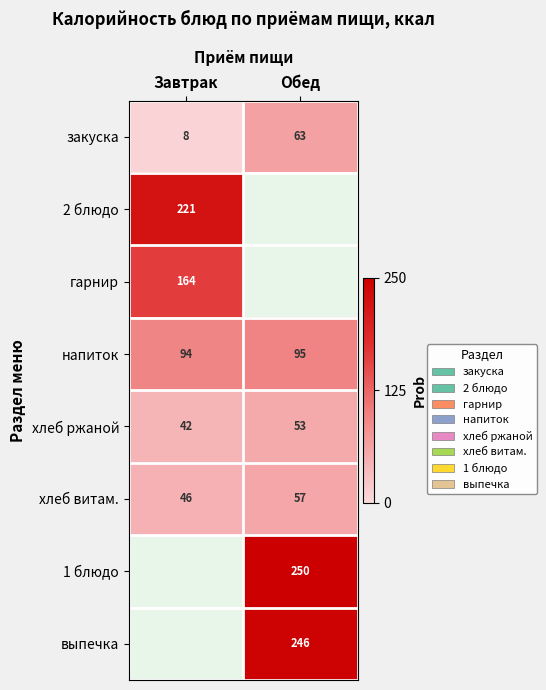

Read the напиток value at Завтрак.

94.0